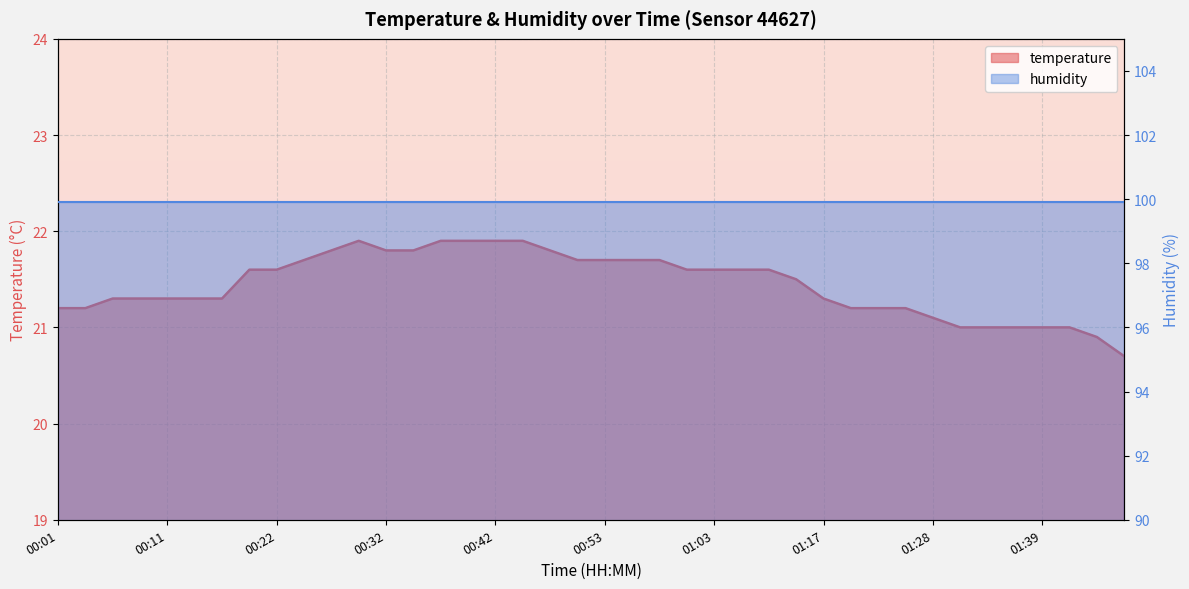

Reading left to right, what are all the values shown in this chart?

21.2	21.2	21.3	21.3	21.3	21.3	21.3	21.6	21.6	21.7	21.8	21.9	21.8	21.8	21.9	21.9	21.9	21.9	21.8	21.7	21.7	21.7	21.7	21.6	21.6	21.6	21.6	21.5	21.3	21.2	21.2	21.2	21.1	21.0	21.0	21.0	21.0	21.0	20.9	20.7